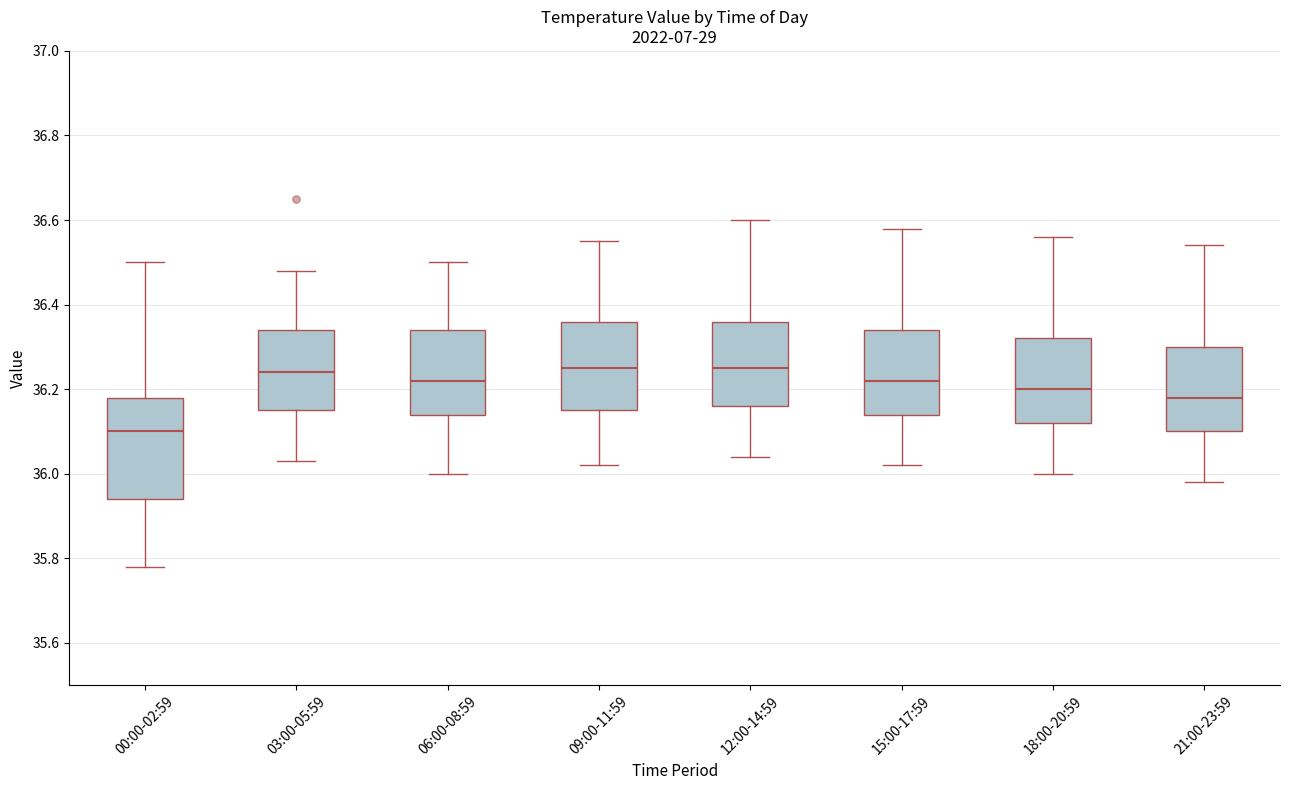

Where does the median line of the box for 06:00-08:59 sit on the y-axis? The values are not printed on the chart, so give them approximately, as read against the axis.

36.22